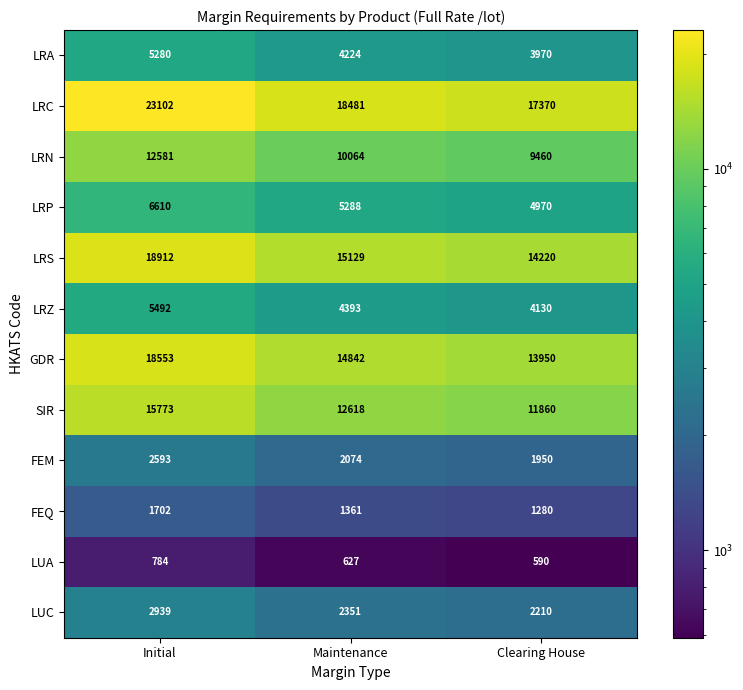

The LUA series shows 627 at Maintenance. True or false?

True